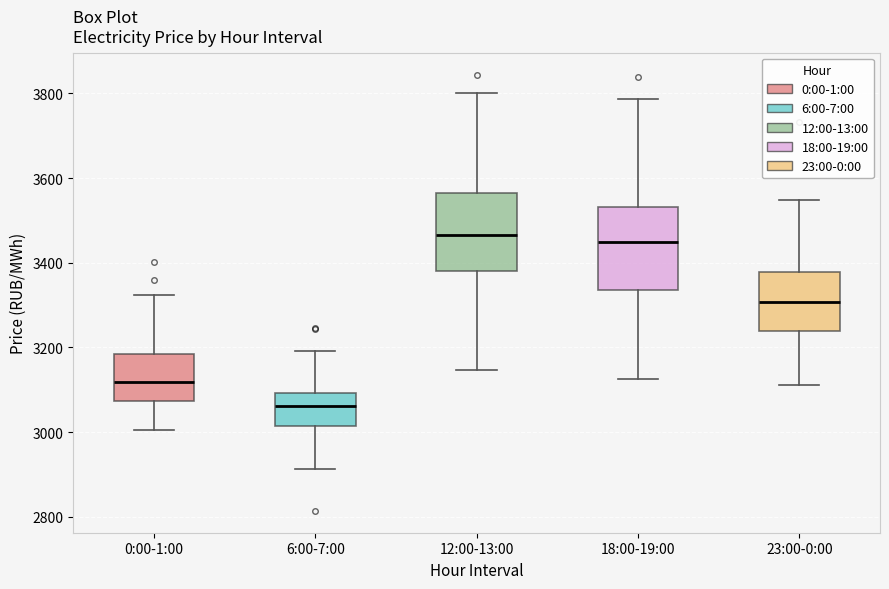

Reading left to right, read every box against the y-axis: the position of its median line, the range the box covers, and the ends of its whiskers. The values are not printed on the chart, so give them approximately, as read against the axis.

0:00-1:00: median 3120, box 3080 to 3180, whiskers 3000 to 3320
6:00-7:00: median 3060, box 3020 to 3100, whiskers 2920 to 3200
12:00-13:00: median 3460, box 3380 to 3560, whiskers 3140 to 3800
18:00-19:00: median 3440, box 3340 to 3540, whiskers 3120 to 3780
23:00-0:00: median 3300, box 3240 to 3380, whiskers 3120 to 3540